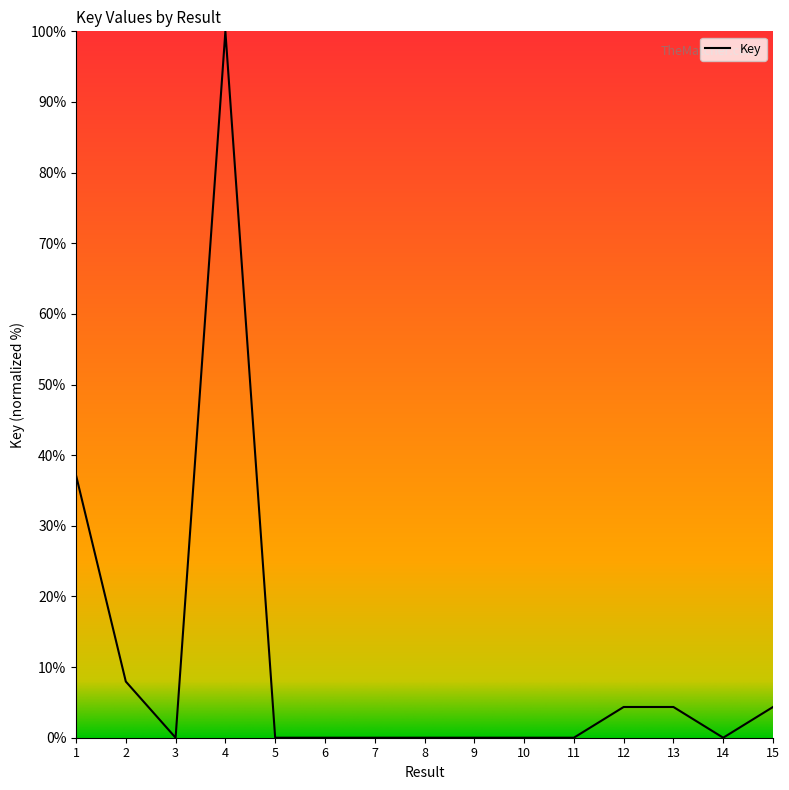

What is the difference between the maximum and minimum values?

100.0